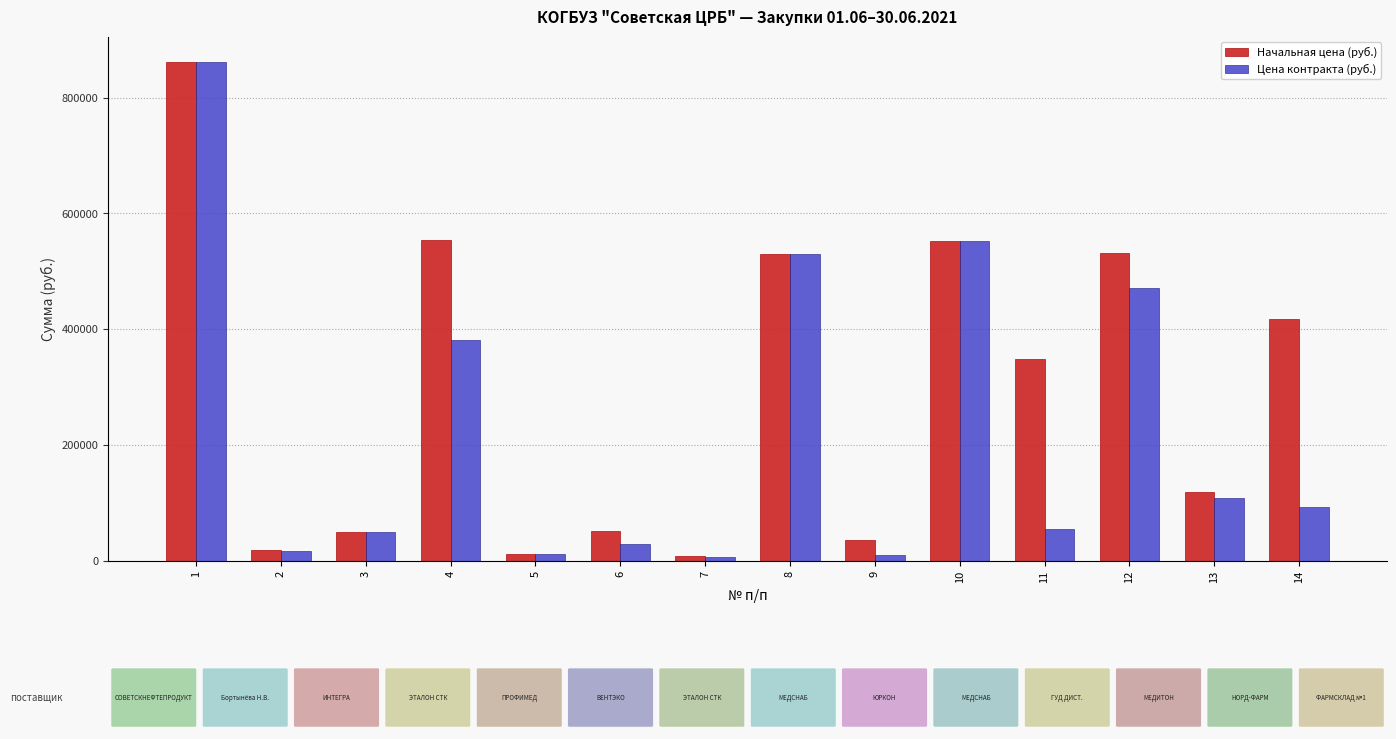

What is the difference between the maximum and second lowest values in the Начальная цена (руб.) series?

849725.0